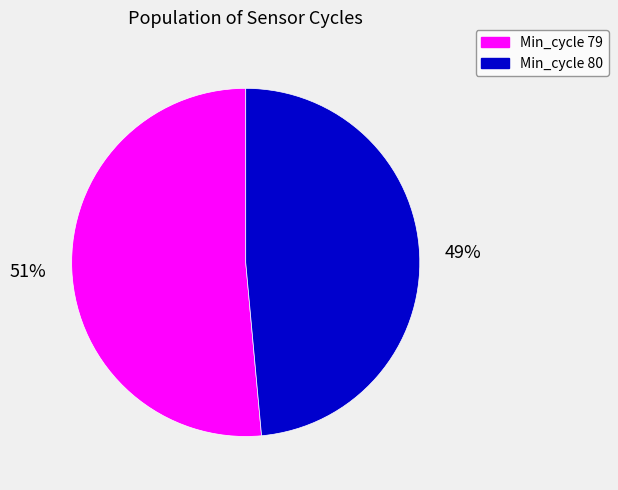

To the nearest percent, what is the average slice percentage?

50%